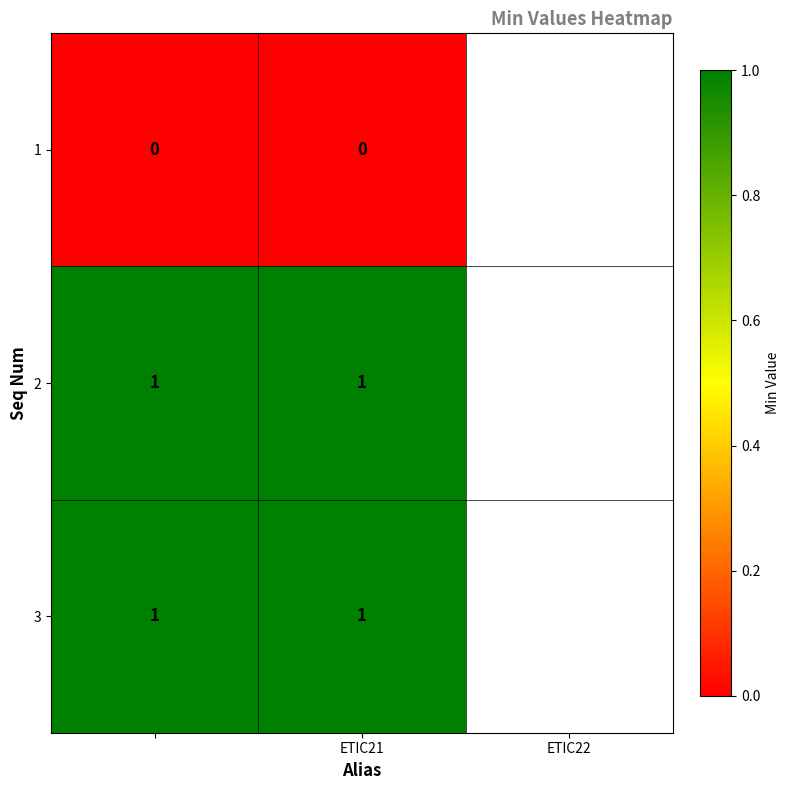

Reading left to right, what are all the values shown in this chart?

1: 0	0
2: 1	1
3: 1	1